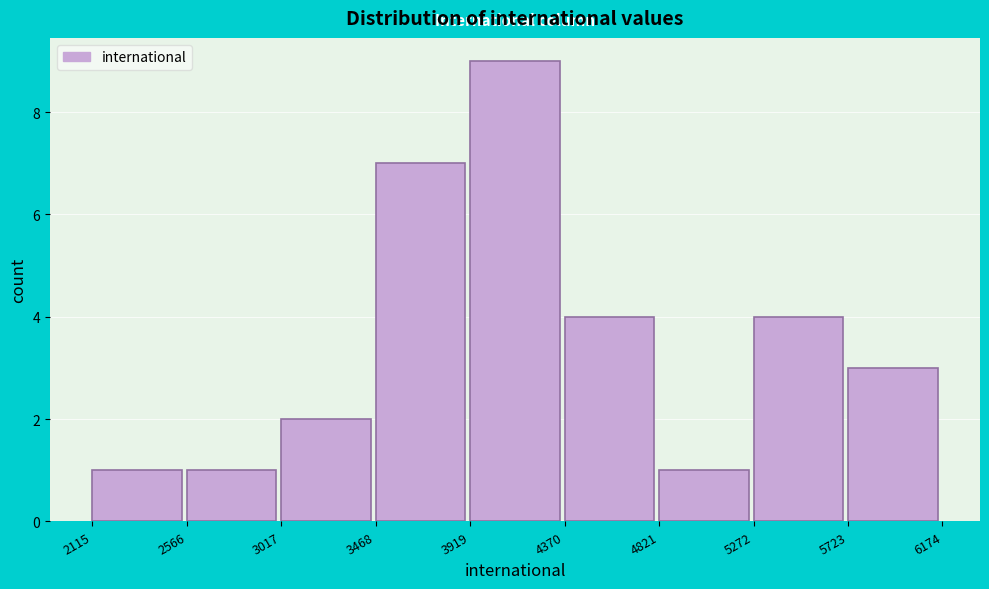

How tall is the bar that spans 2566 to 3017 on the x-axis? The values are not printed on the chart, so give them approximately, as read against the axis.

1